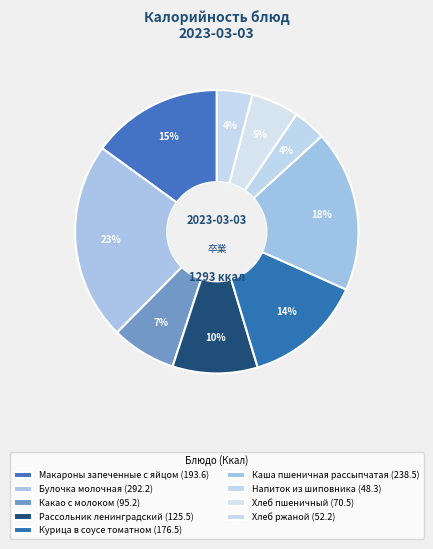

Is there a majority slice in this chart?

No